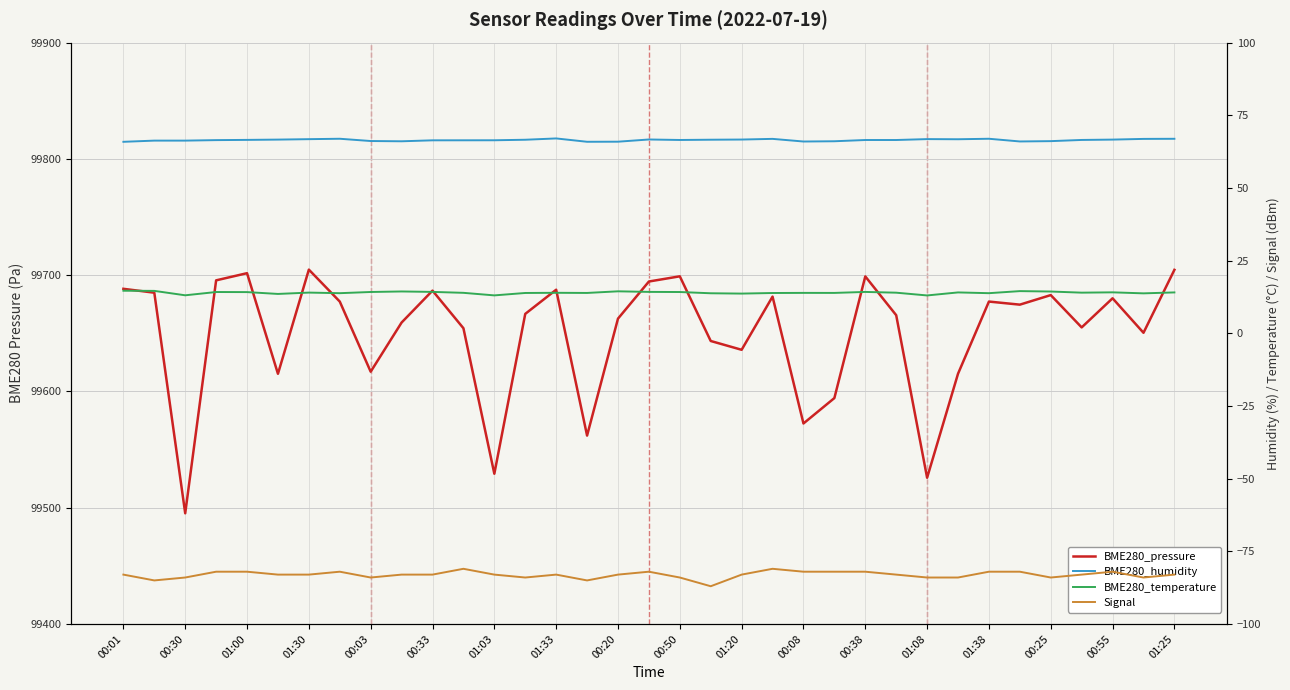

Which series has the largest total across all categories?

BME280_pressure